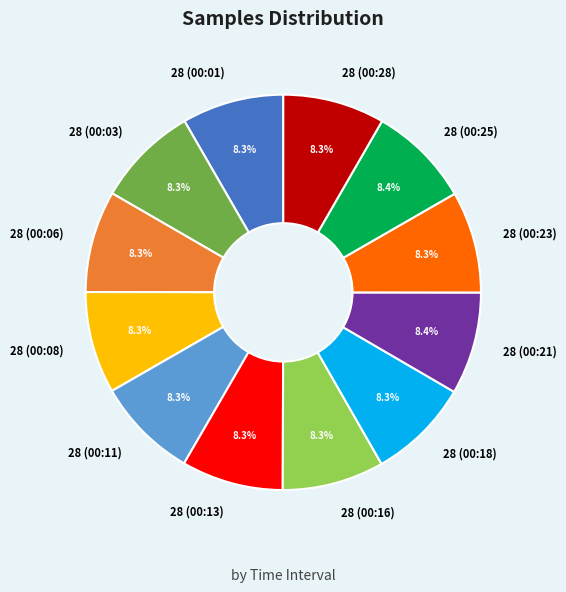

Approximately how many times larger is the value at 28 (00:03) compared to 28 (00:16)?

1.0